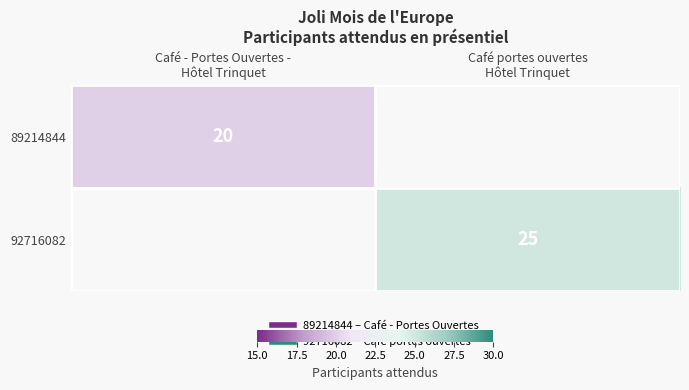

How many values in the 92716082 series are below 25?

1